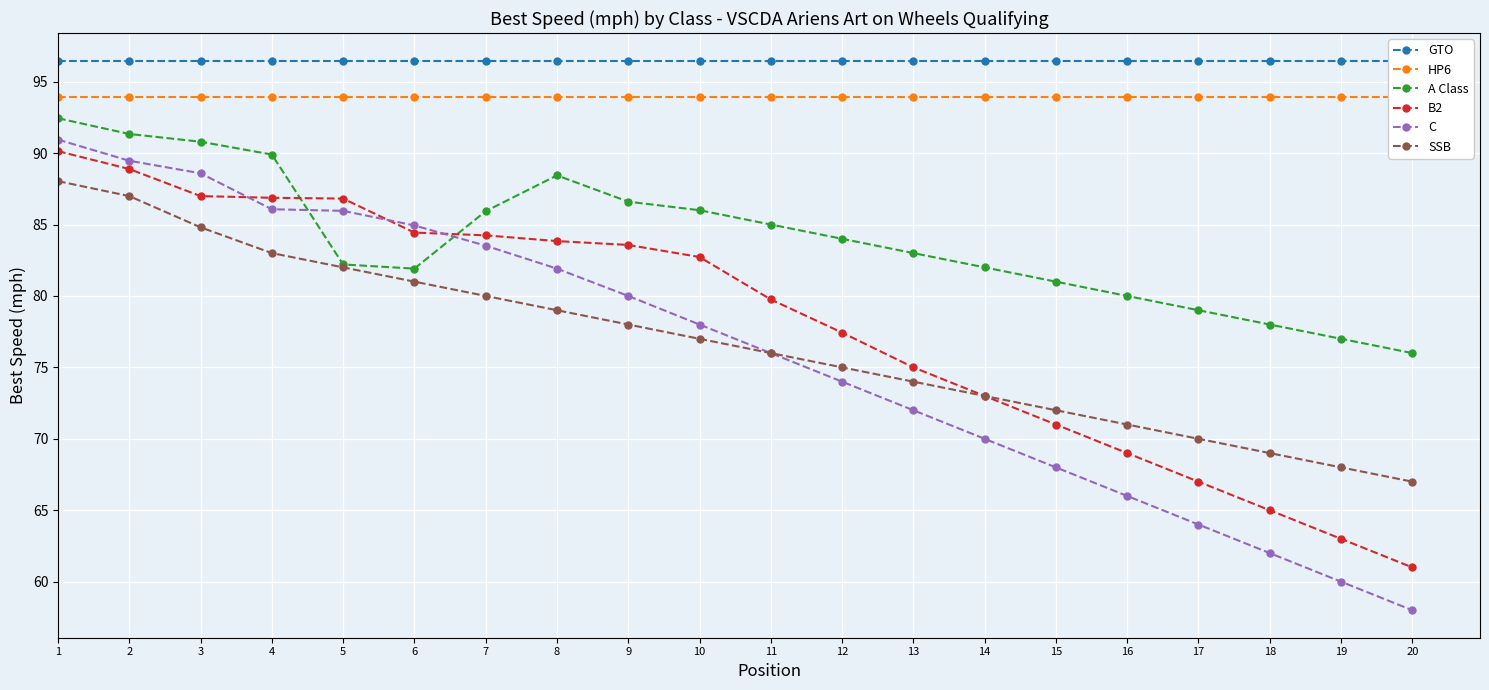

Between 5 and 10, which is larger?

5